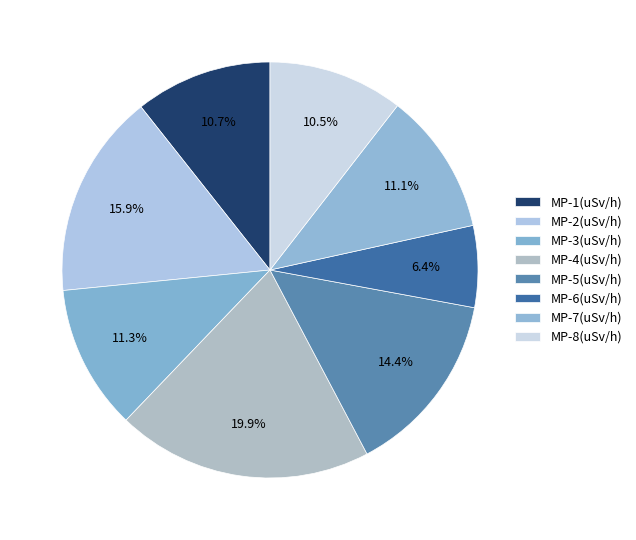

Which slice is the largest?

MP-4